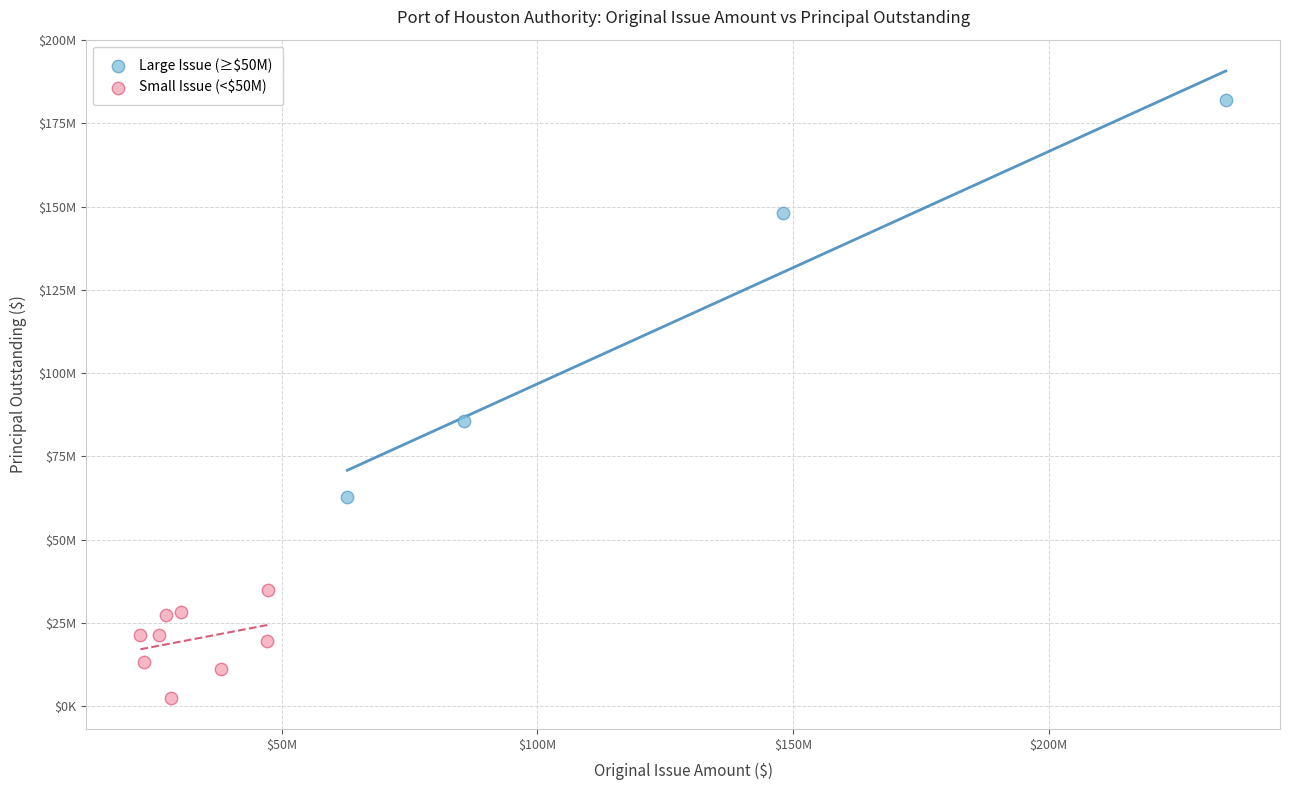

Which series has the widest spread of Y values?

Large Issue (≥$50M)